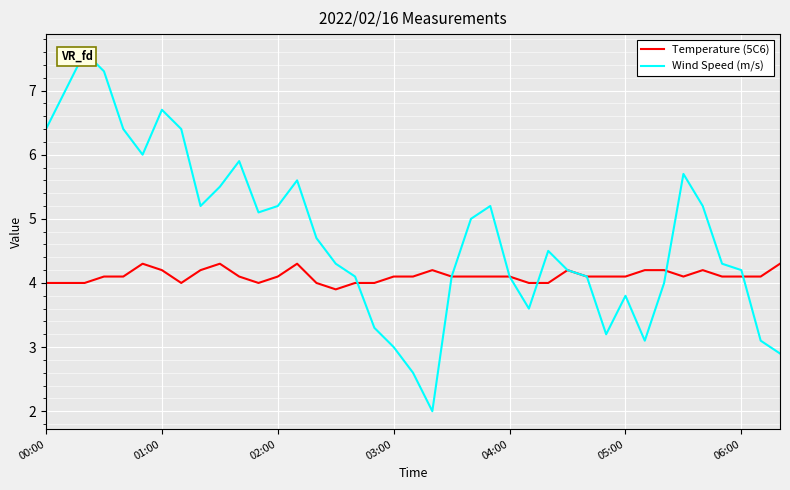

Which series ends up on top after the final intersection of Temperature (5C6) and Wind Speed (m/s)?

Temperature (5C6)